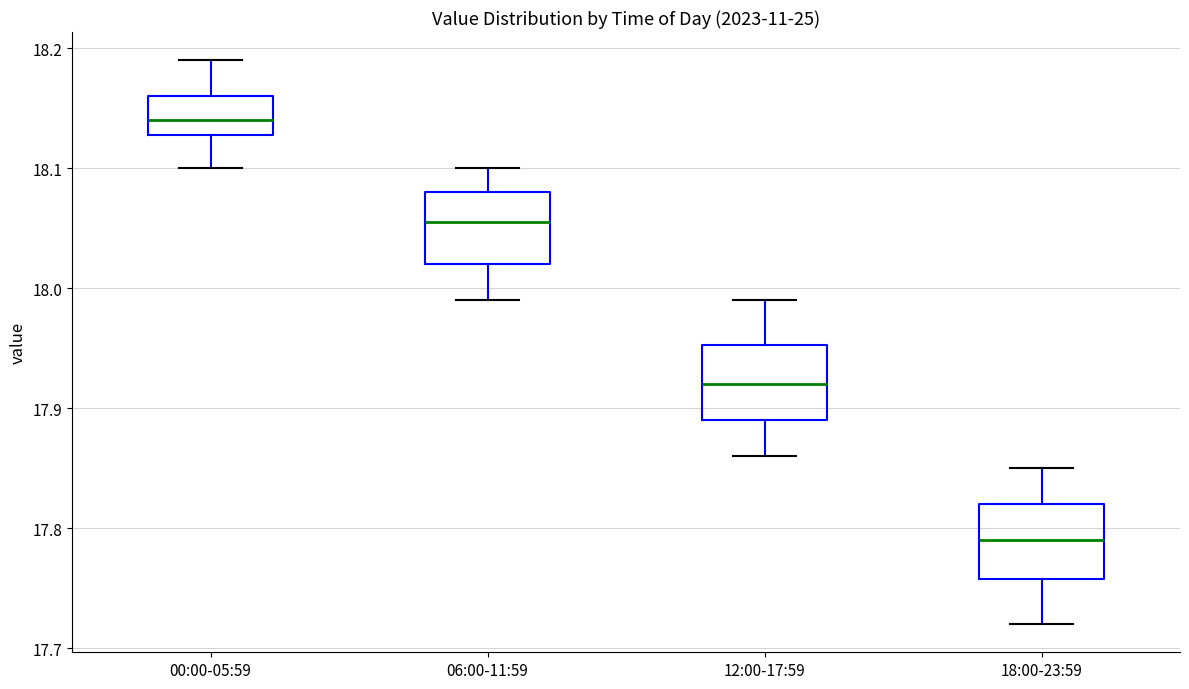

Reading left to right, read every box against the y-axis: the position of its median line, the range the box covers, and the ends of its whiskers. The values are not printed on the chart, so give them approximately, as read against the axis.

00:00-05:59: median 18.14, box 18.13 to 18.16, whiskers 18.10 to 18.19
06:00-11:59: median 18.06, box 18.02 to 18.08, whiskers 17.99 to 18.10
12:00-17:59: median 17.92, box 17.89 to 17.95, whiskers 17.86 to 17.99
18:00-23:59: median 17.79, box 17.76 to 17.82, whiskers 17.72 to 17.85